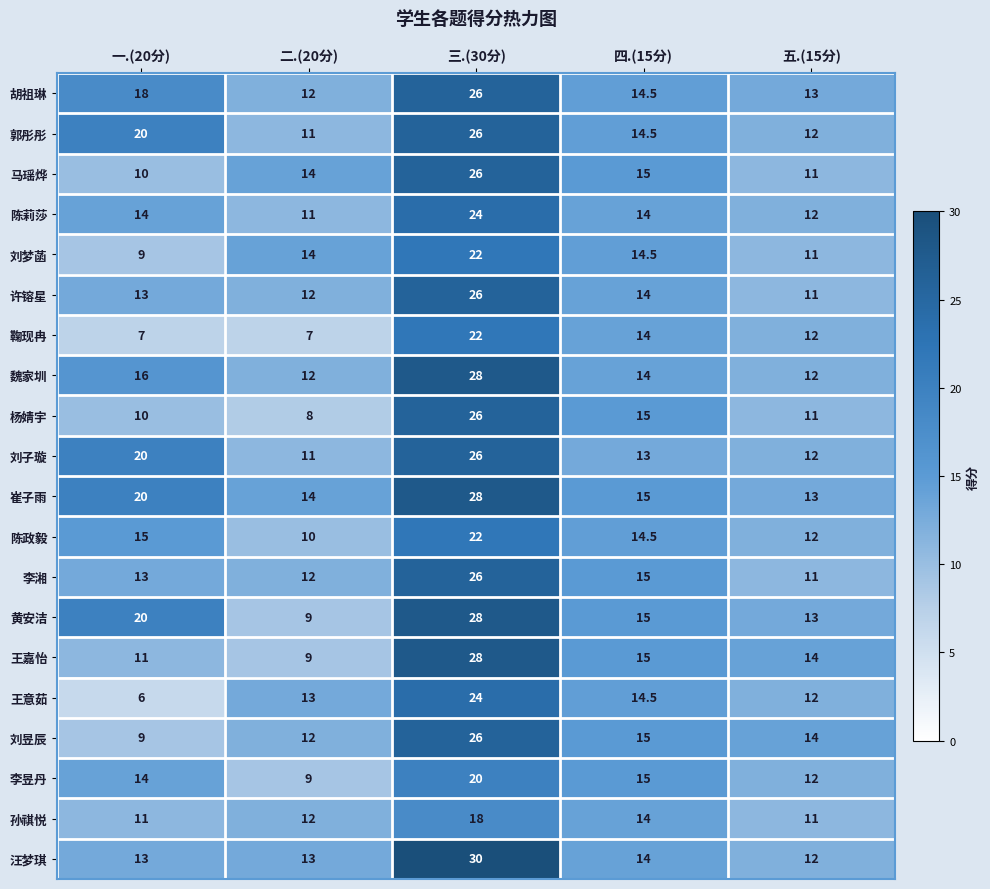

What is the maximum value shown in the chart?

30.0